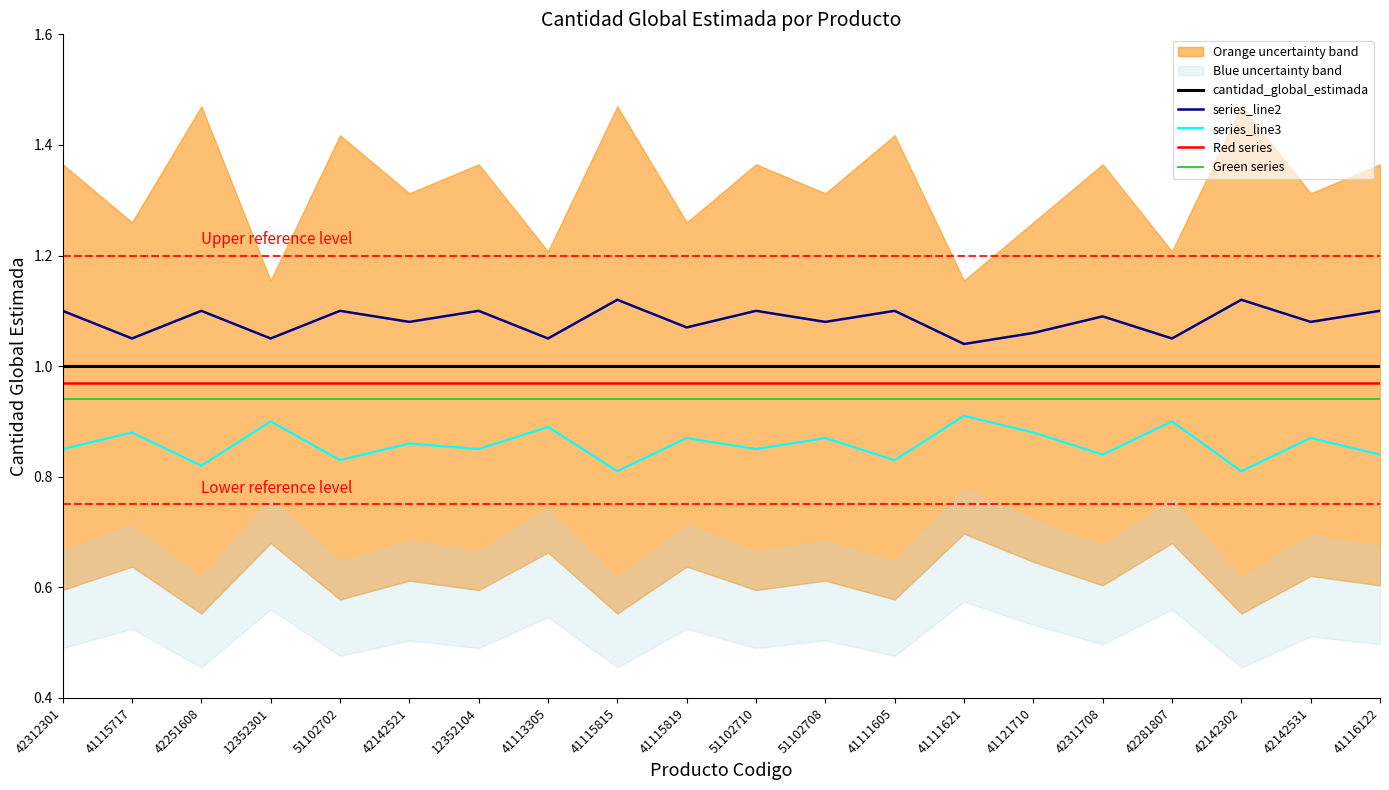

Which series has the widest spread of values?

series_line3